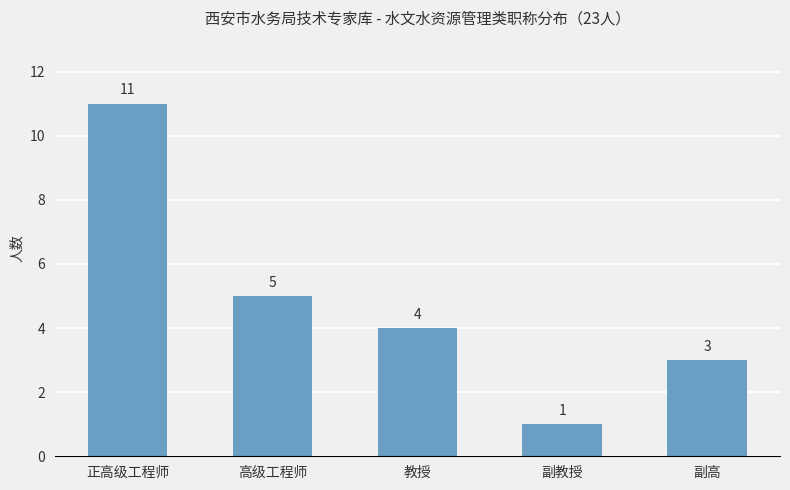

What is the difference between the maximum and minimum values?

10